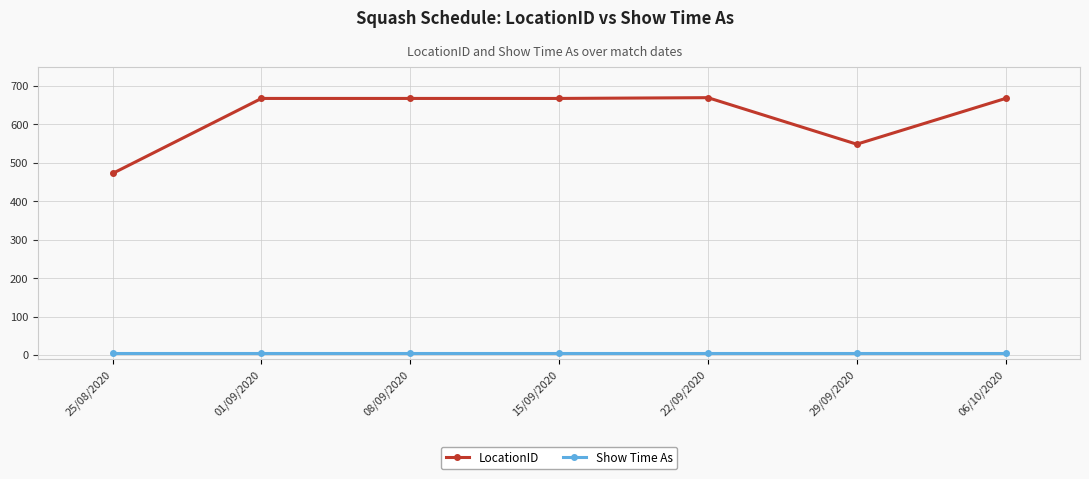

What is the value of the LocationID point at the 5th from the left?

669